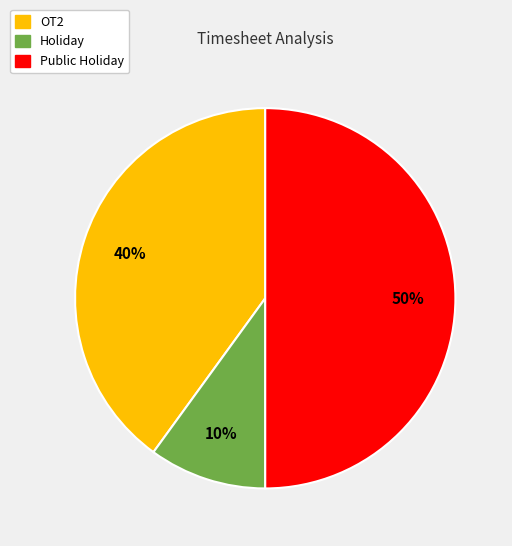

What percentage is the OT2 slice, to the nearest percent?

40%